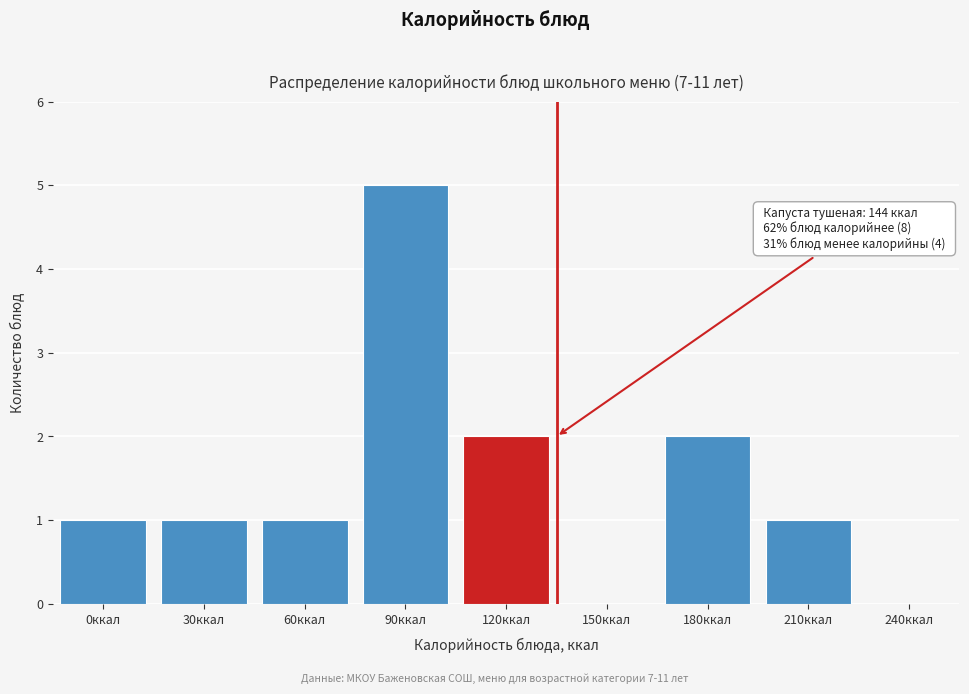

Reading right to left, list all the values displayed in this chart.

240ккал=0	210ккал=1	180ккал=2	150ккал=0	120ккал=2	90ккал=5	60ккал=1	30ккал=1	0ккал=1